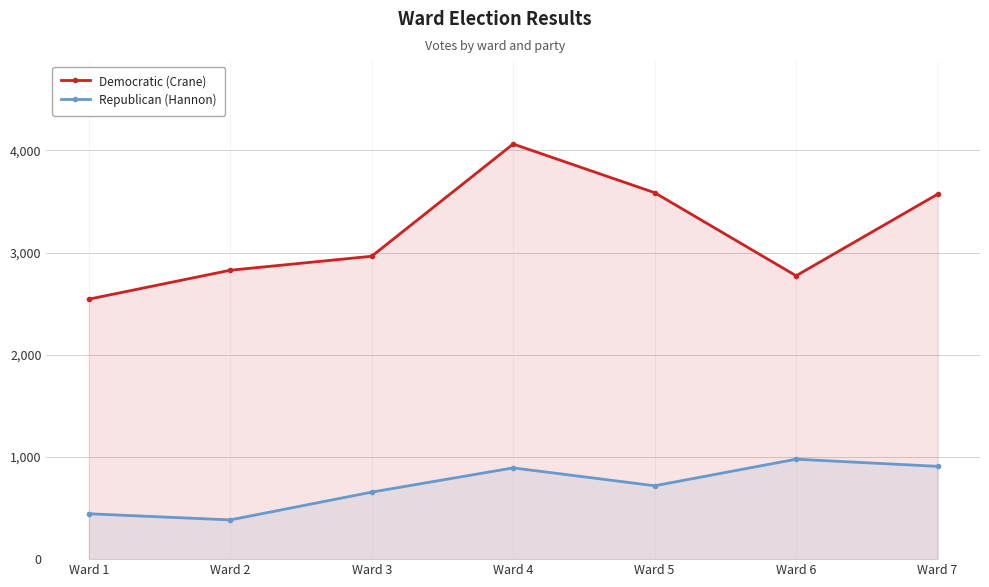

What are all the series names shown in the legend?

Democratic (Crane), Republican (Hannon)